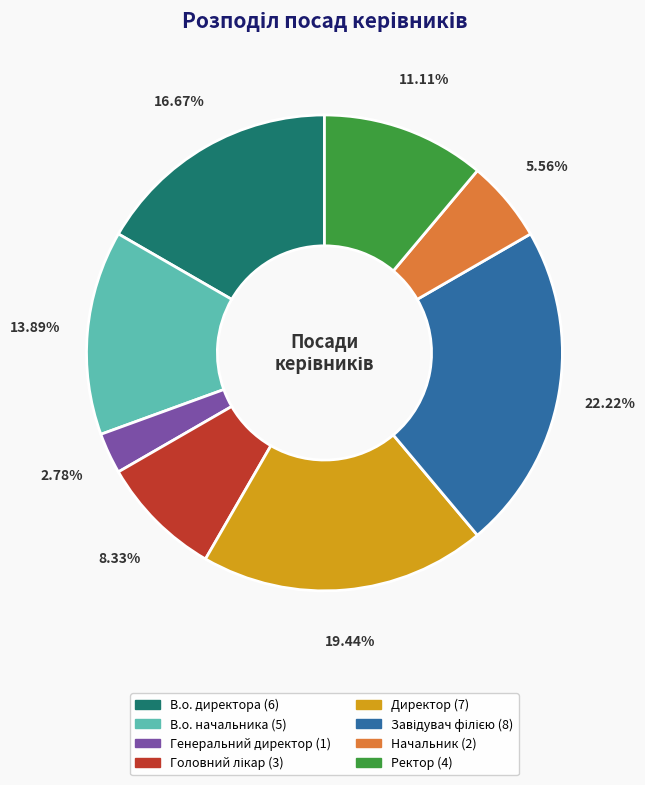

Combined, do В.о. начальника and Ректор account for over 50%?

No